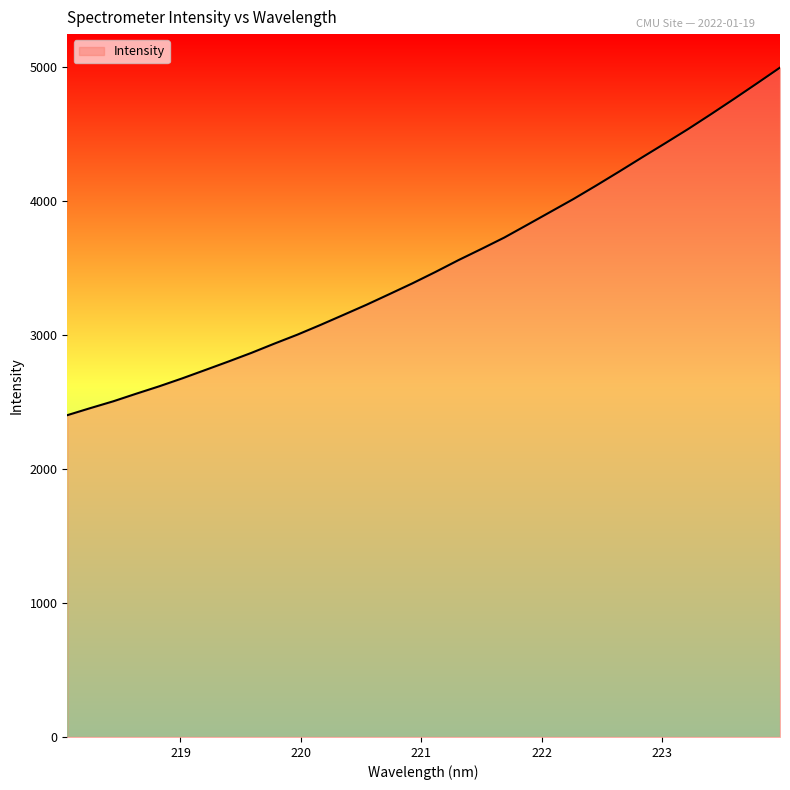

What is the difference between the maximum and minimum values?

2595.6